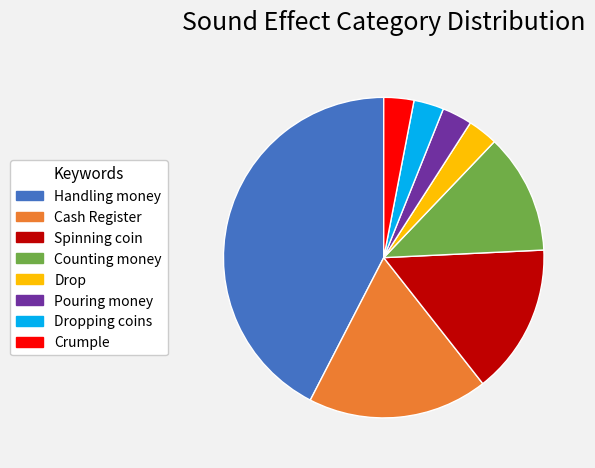

Does Pouring money account for over 50% of the chart?

No